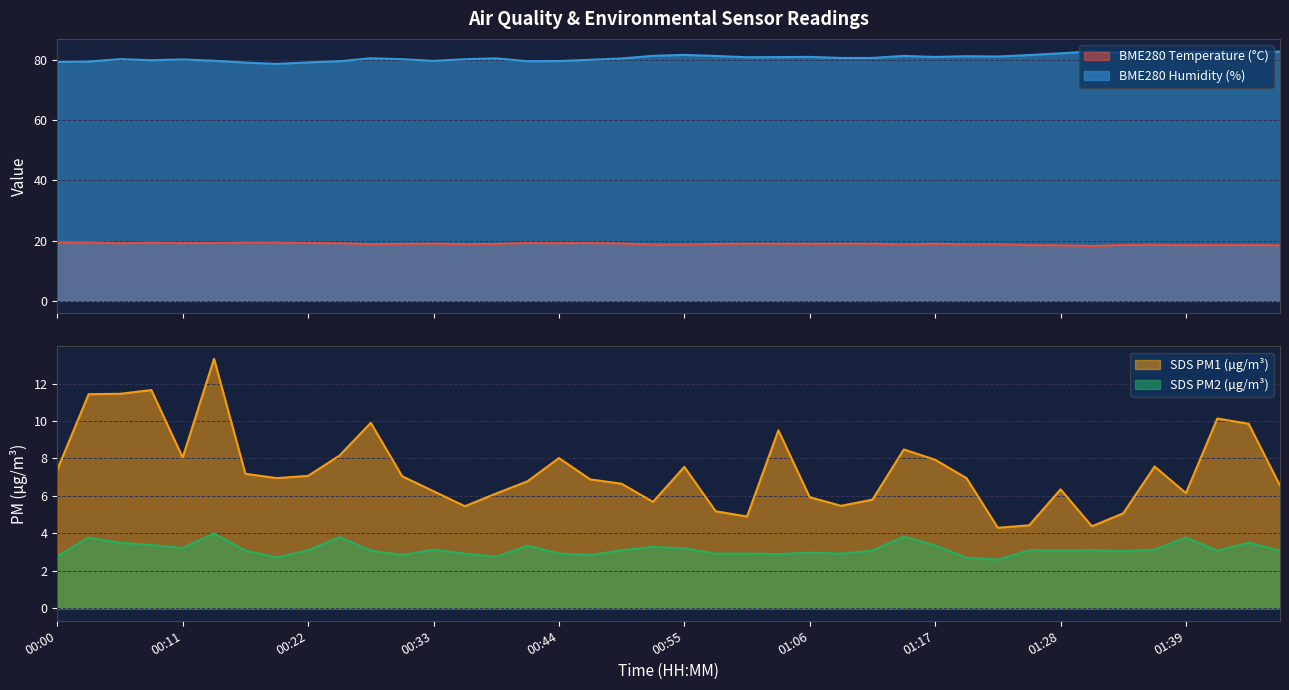

True or false: BME280_temperature has a value of 34.3 at 00:00.

False